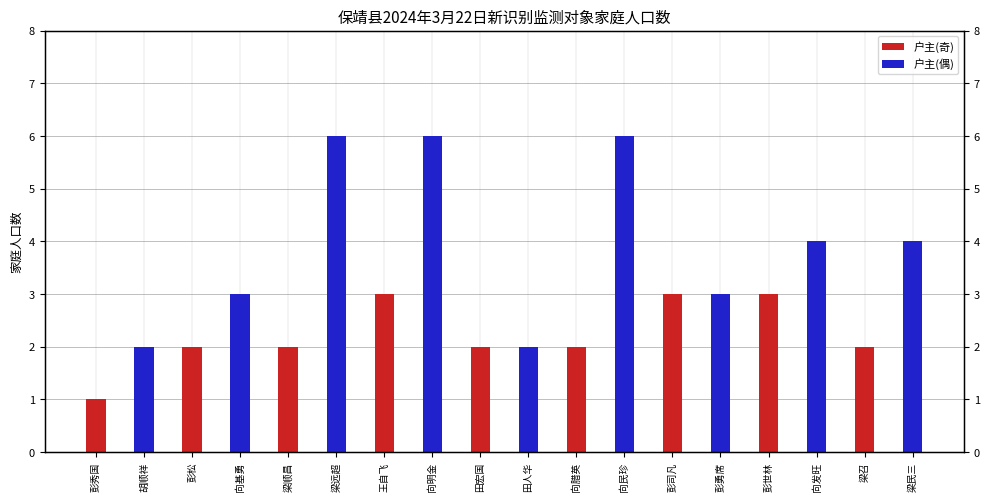

How many bars are there in total?

18